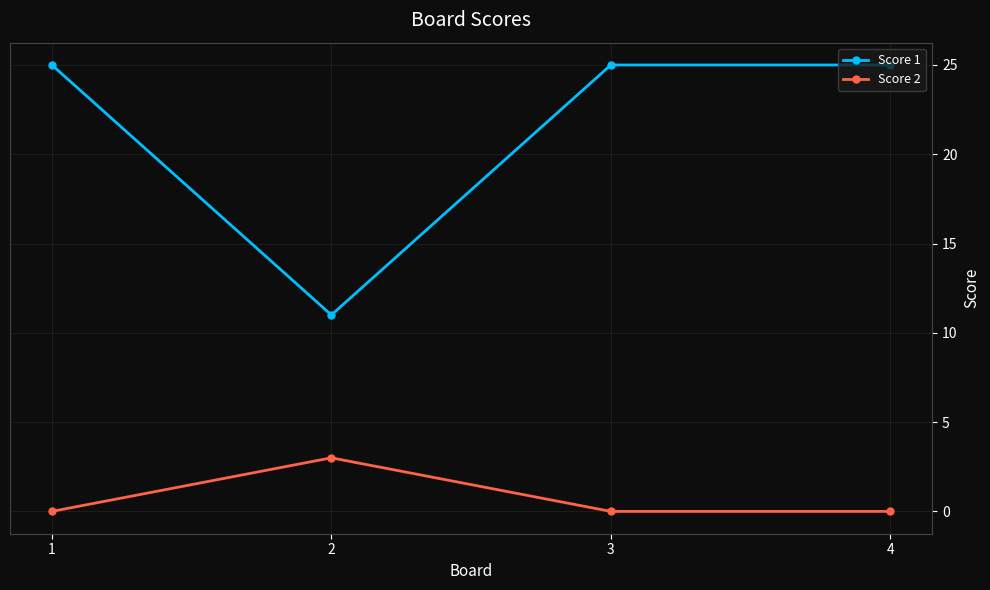

What is the difference between the highest and lowest values at 1?

25